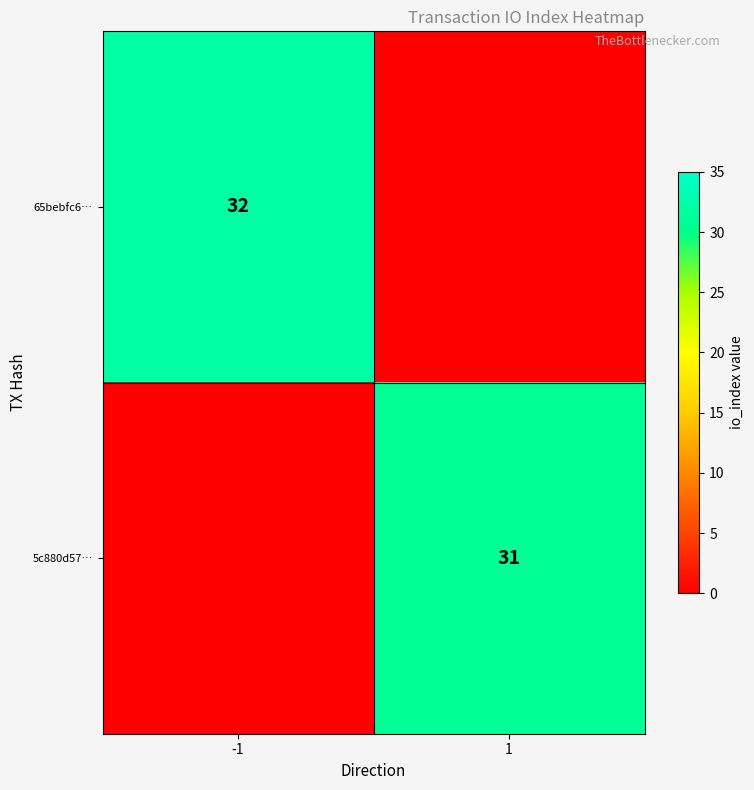

Is it true that 5c880d57… equals 31 at 1?

True